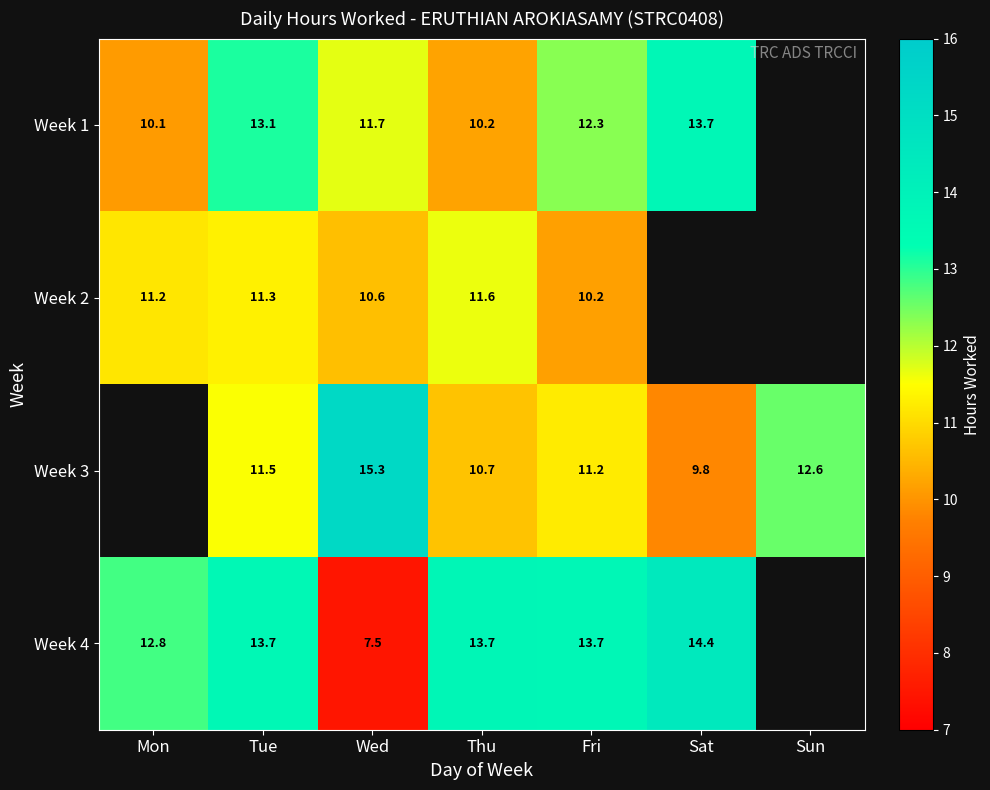

How many data points does each series have?

7